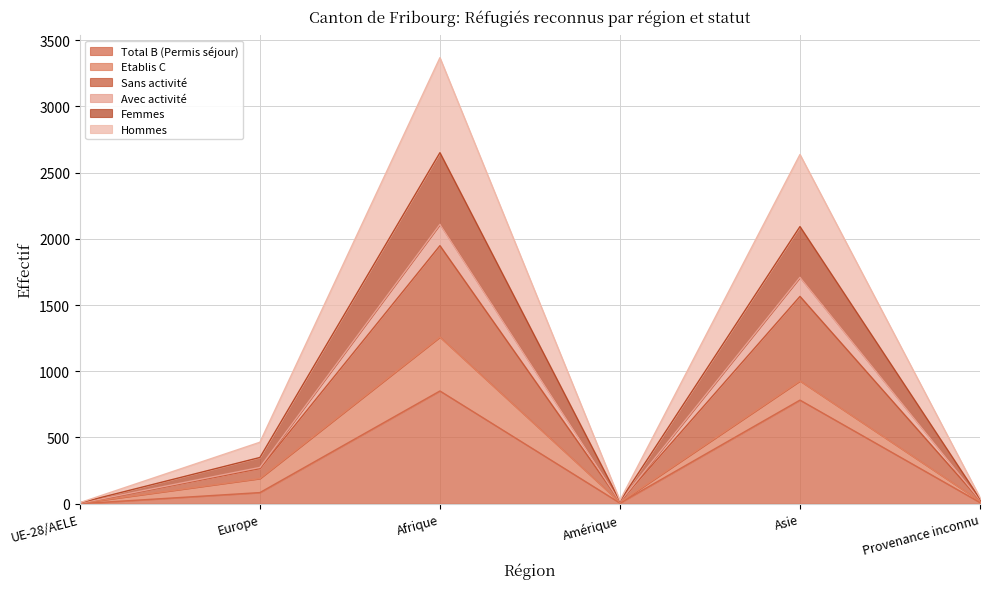

The value of Total B (Permis séjour) at Asie is 782. True or false?

True